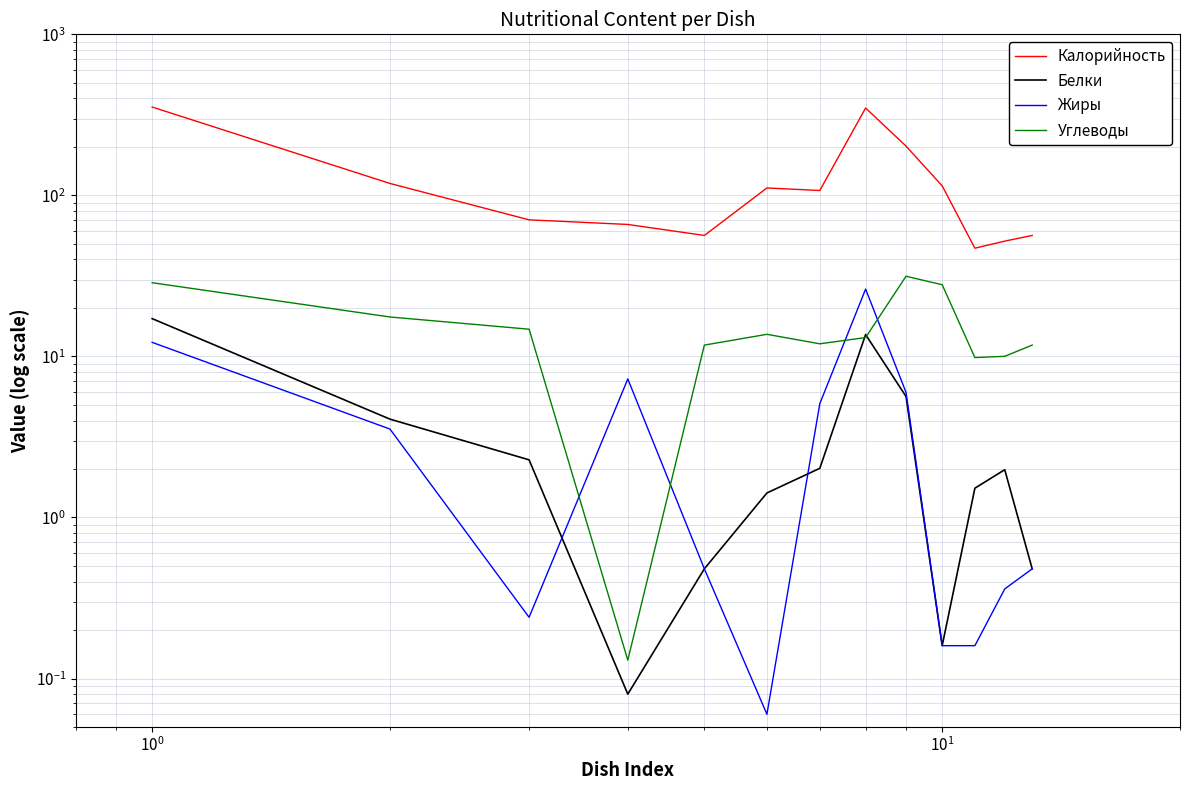

What is the difference between the maximum and minimum values in the Жиры series?

26.1